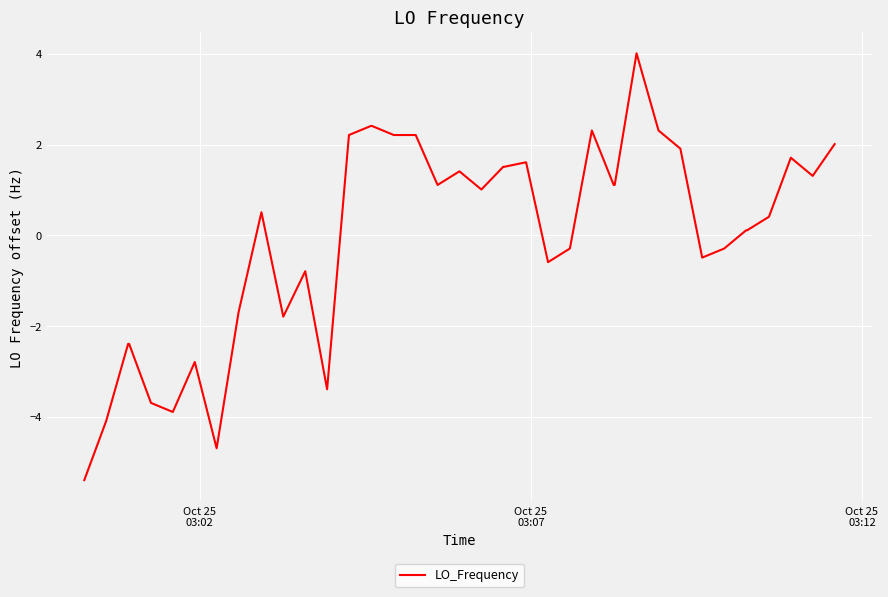

What is the difference between the maximum and minimum values?

9.4